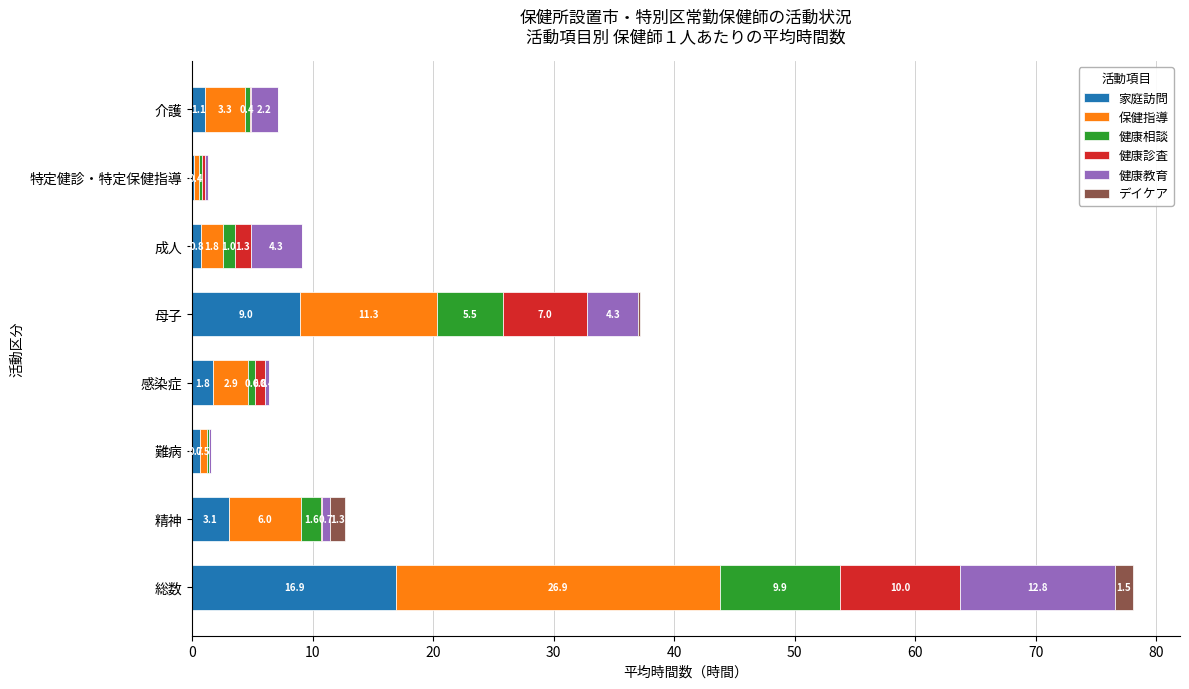

What is the highest value of the 家庭訪問 series?

16.9